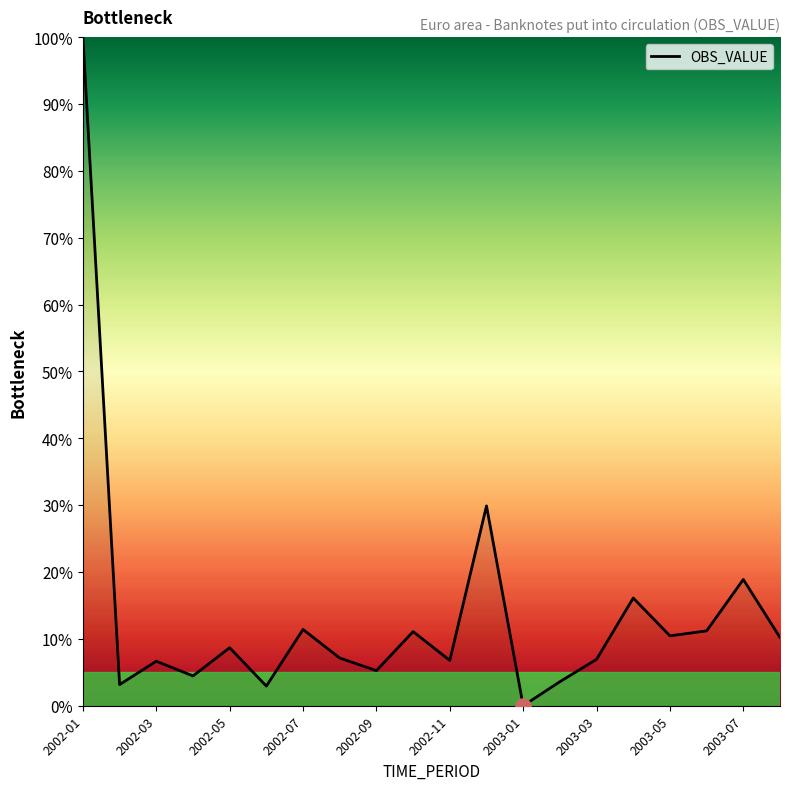

What is the greatest value displayed?

100.0